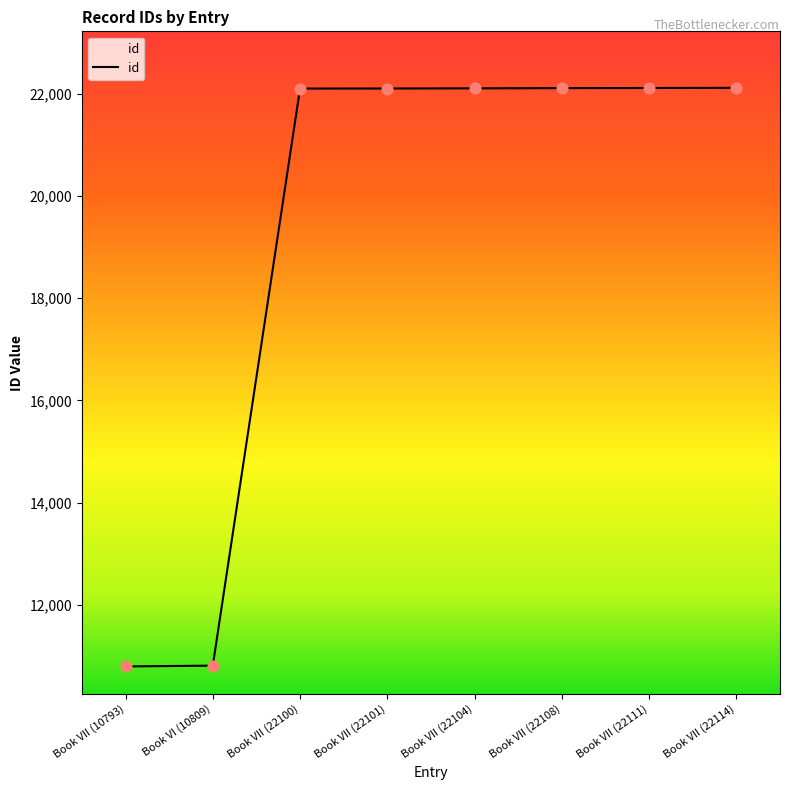

What is the ratio of the value at Book VII (22100) to the value at Book VII (10793)?

2.0